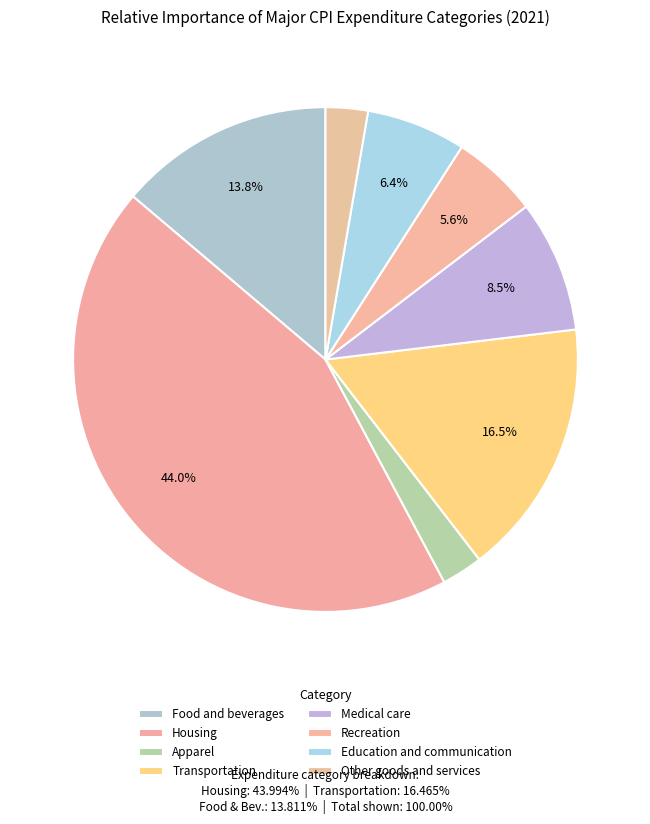

Which slice is the largest?

Housing